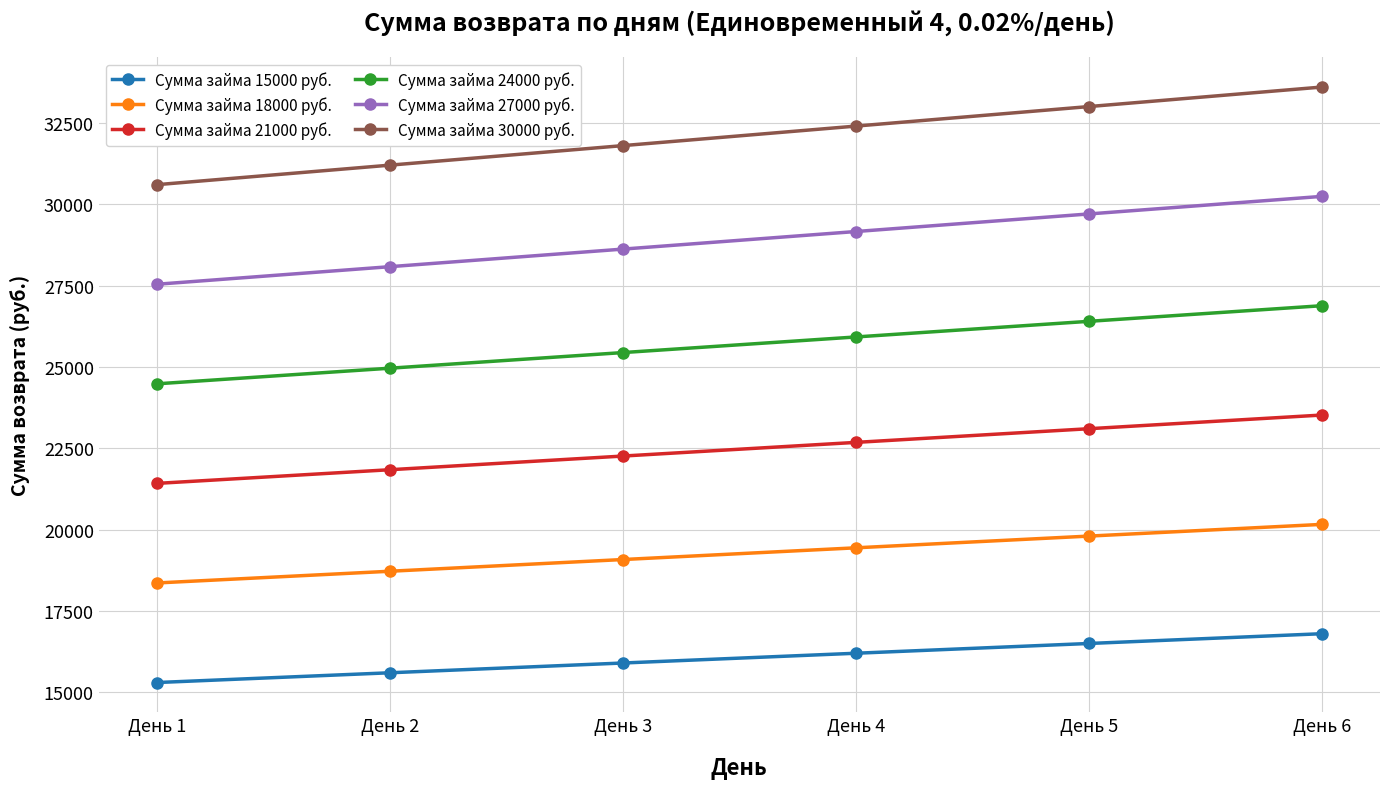

How many data points in Сумма займа 24000 руб. are less than 25920?

3